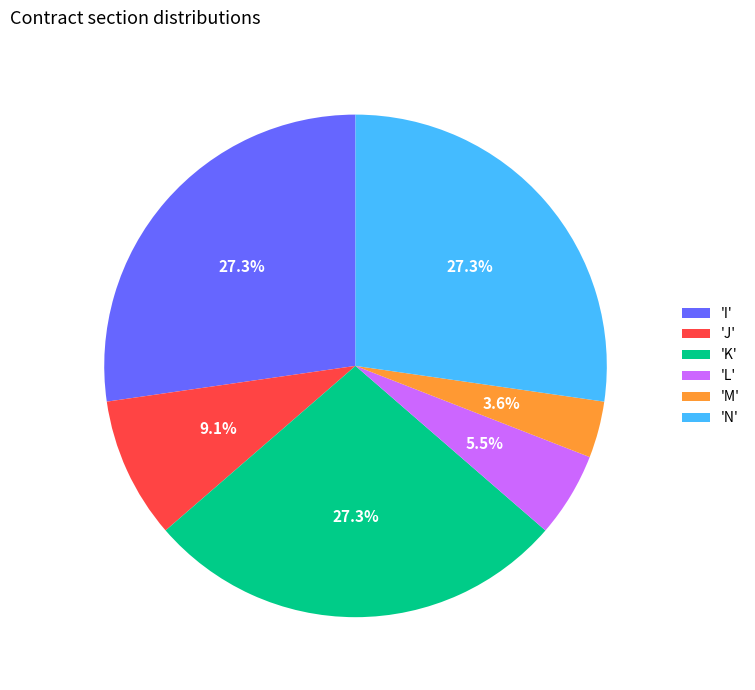

Does 'M' represent more than half of the total?

No